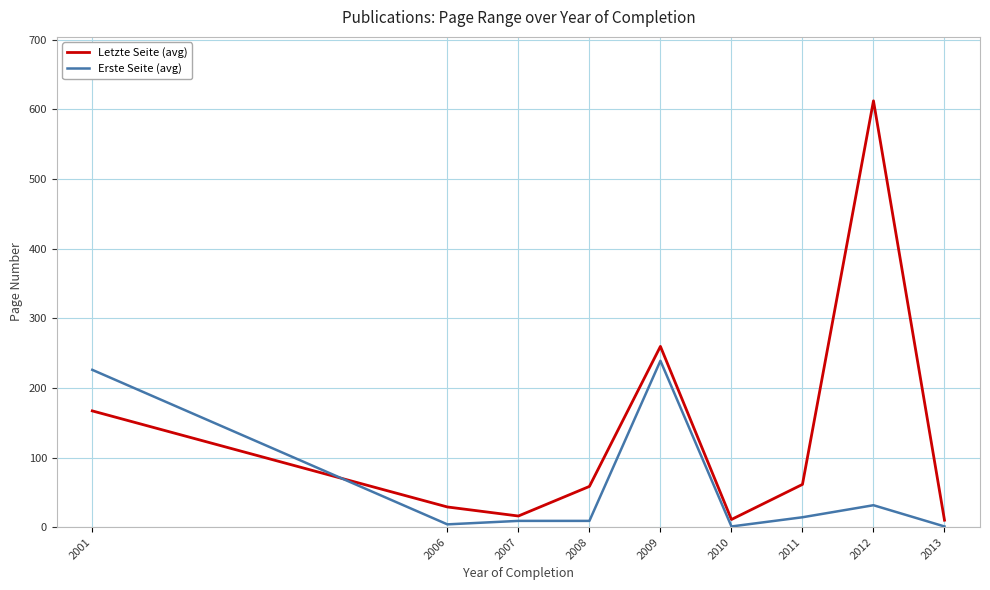

How many times do Erste Seite (avg) and Letzte Seite (avg) cross each other?

1